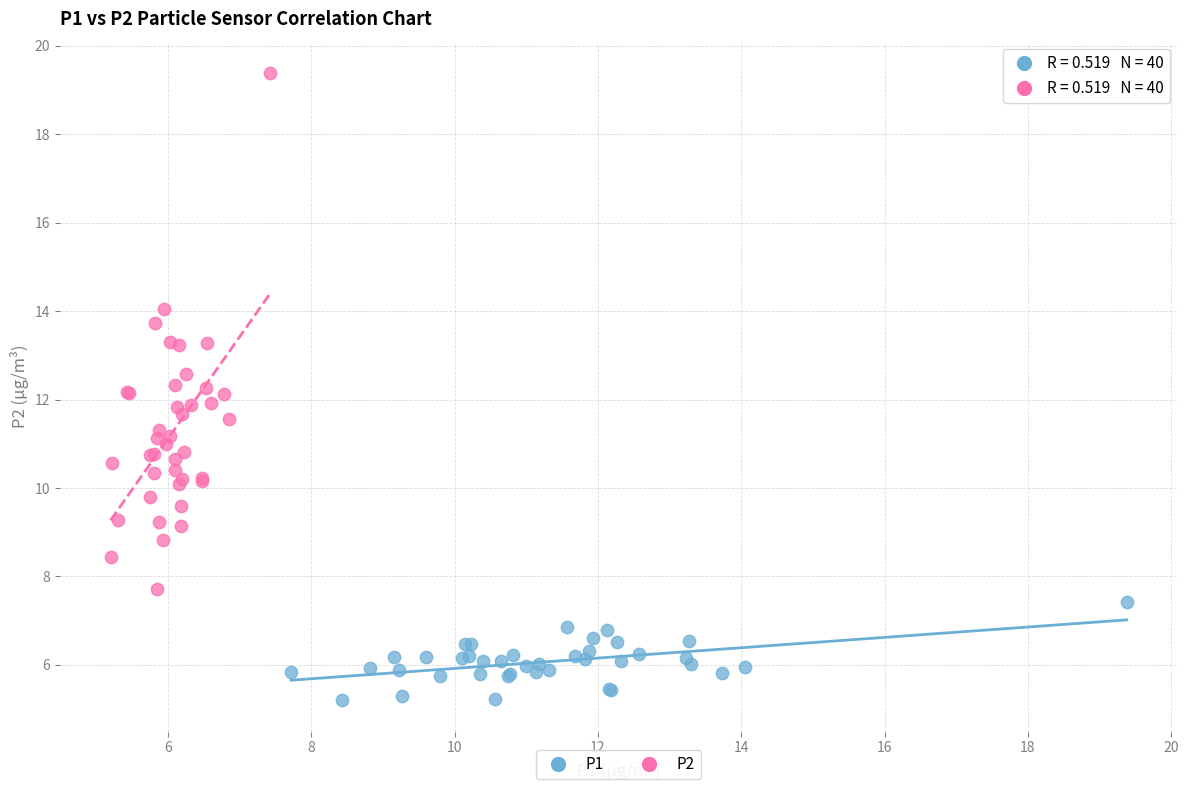

Which series reaches the maximum Y coordinate?

P2